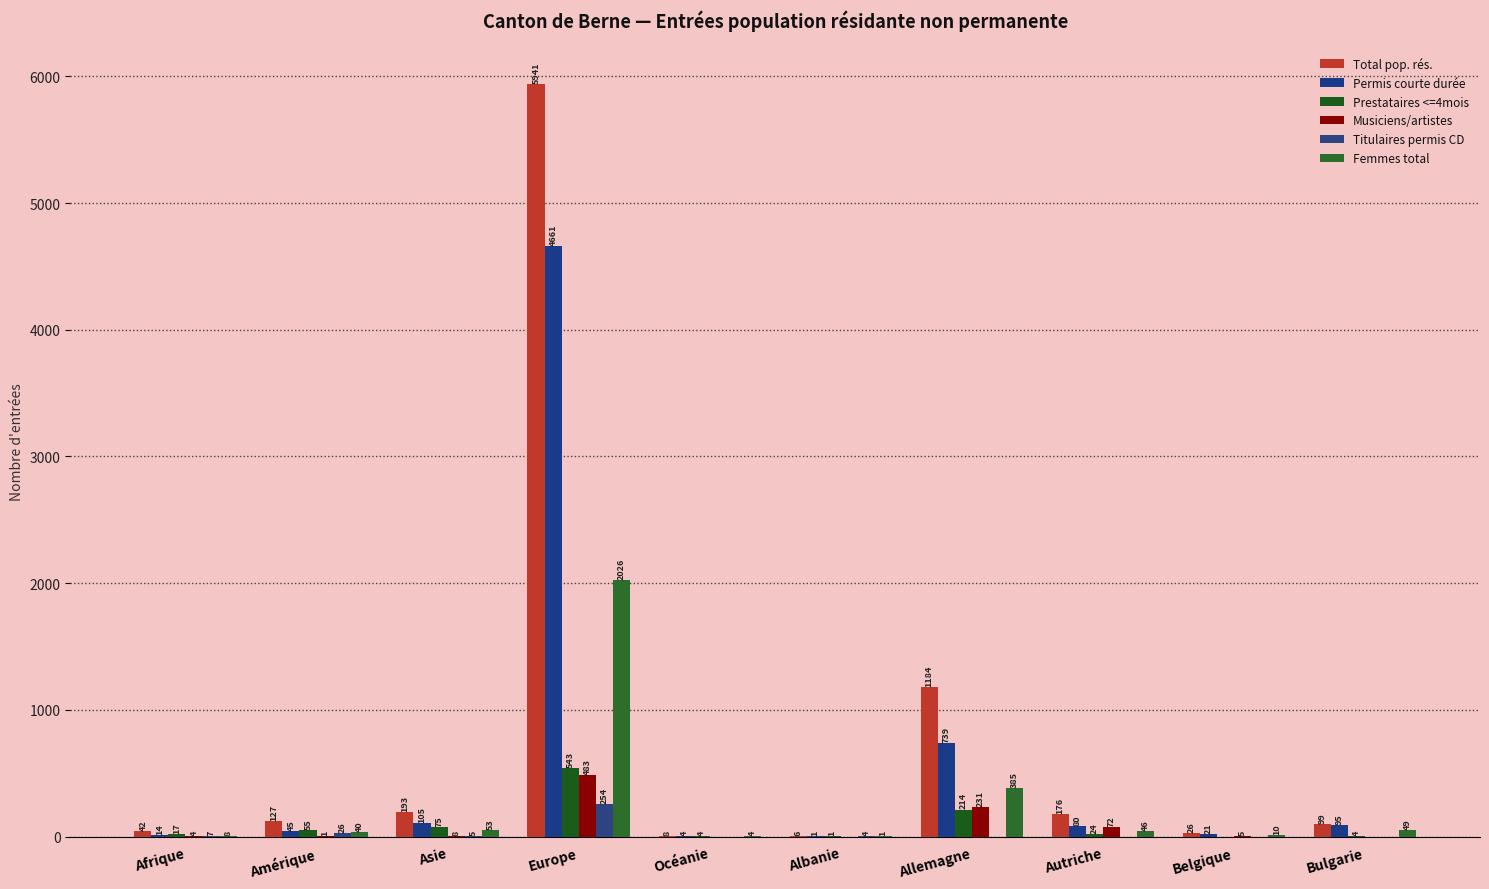

What is the average value of the Femmes total series?

262